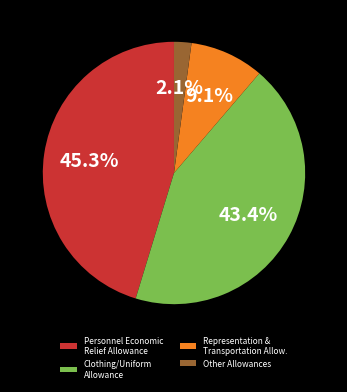

True or false: Clothing/Uniform Allowance accounts for 43% of the total.

True